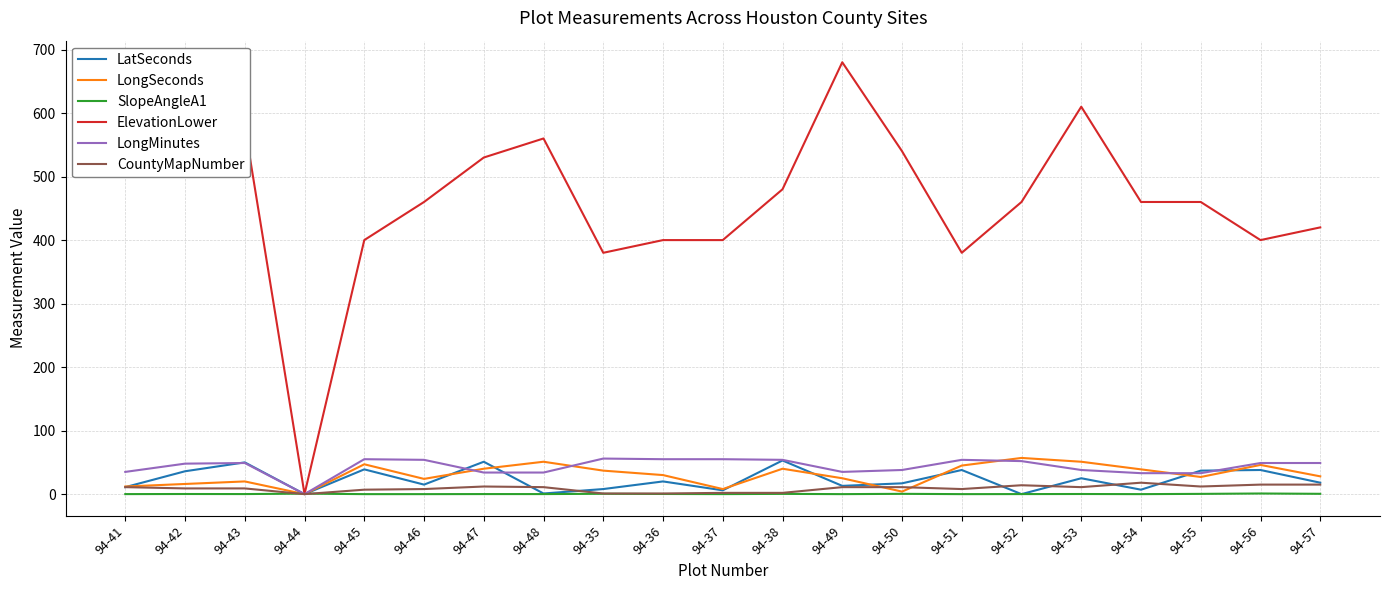

Which series changed the most between 94-38 and 94-49?

ElevationLower